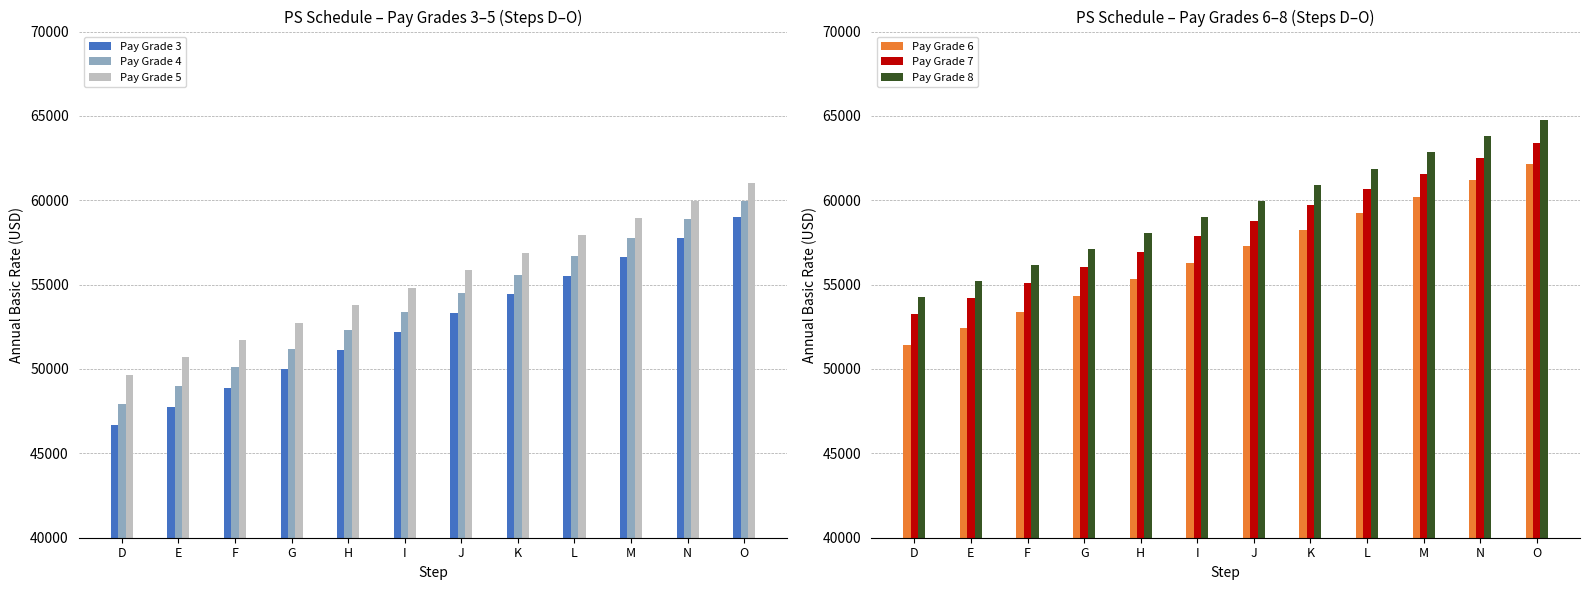

What is the difference between the second highest and minimum values in the Pay Grade 6 series?

9750